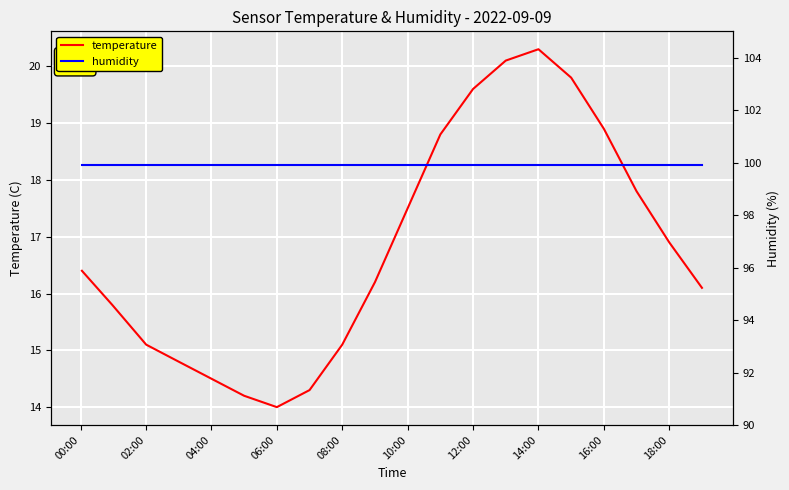

True or false: temperature and humidity intersect in this chart.

False